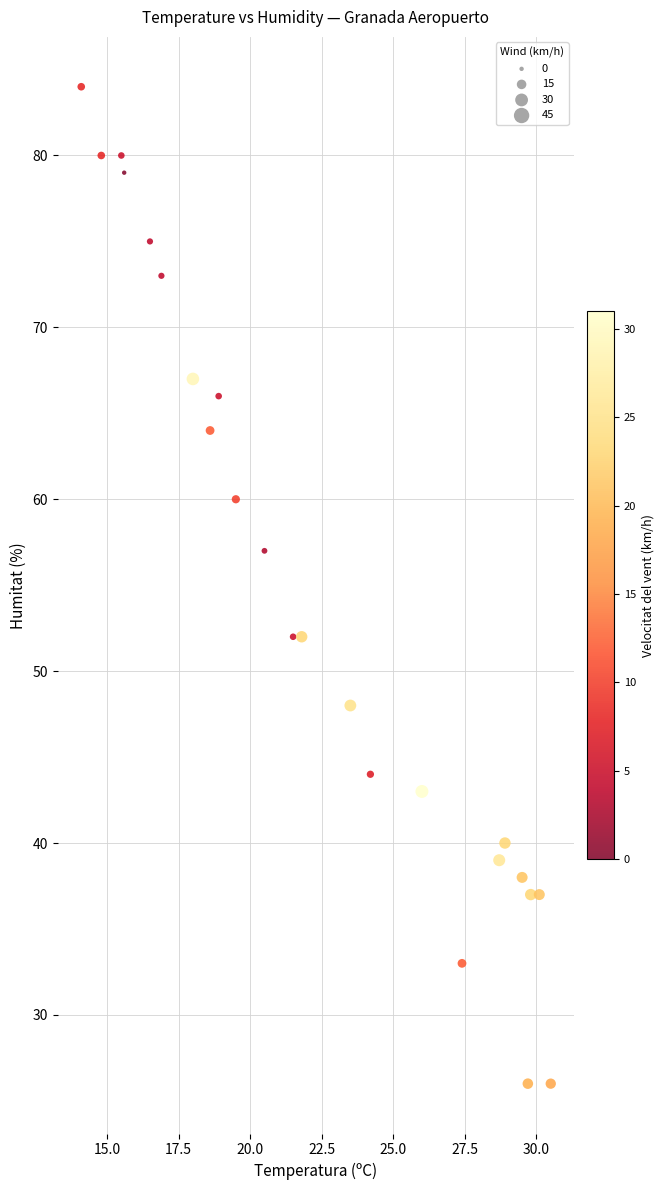

What is the range of Y values (max minus min)?

58